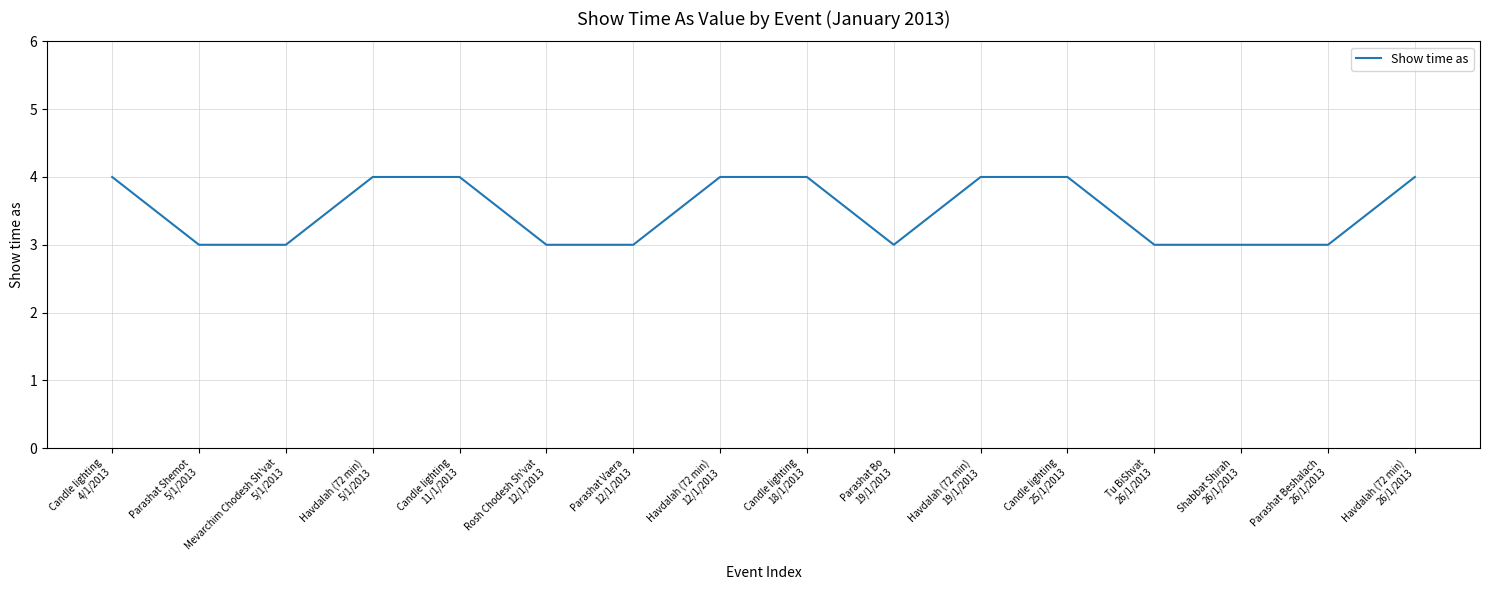

The value at Parashat Vaera
12/1/2013 is 3. True or false?

True